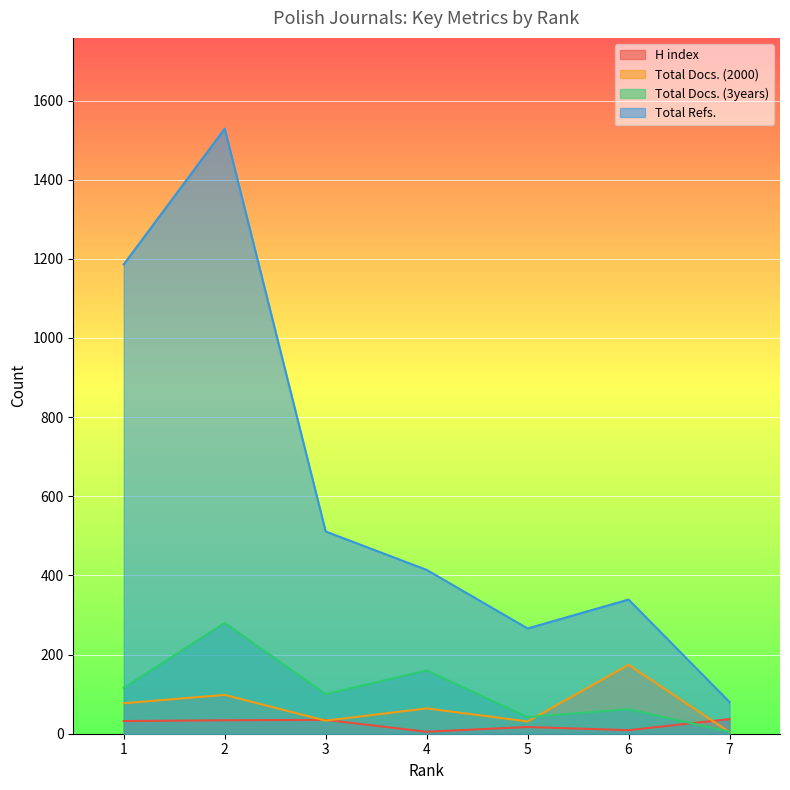

At which label is Total Refs. closest to 804?

3